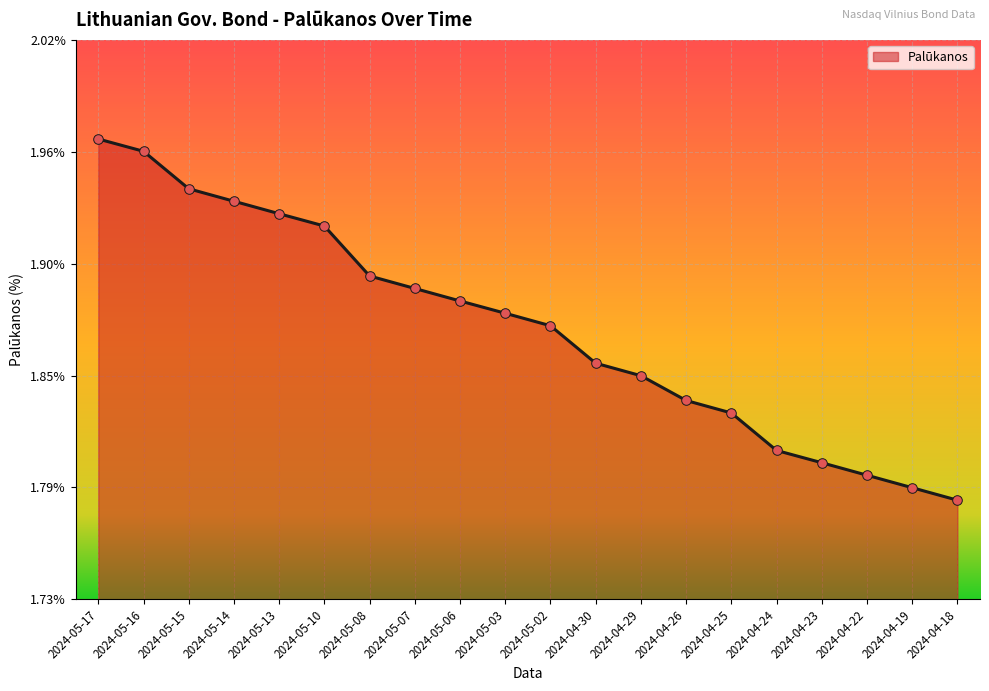

What is the ratio of the value at 2024-04-24 to the value at 2024-05-10?

0.9